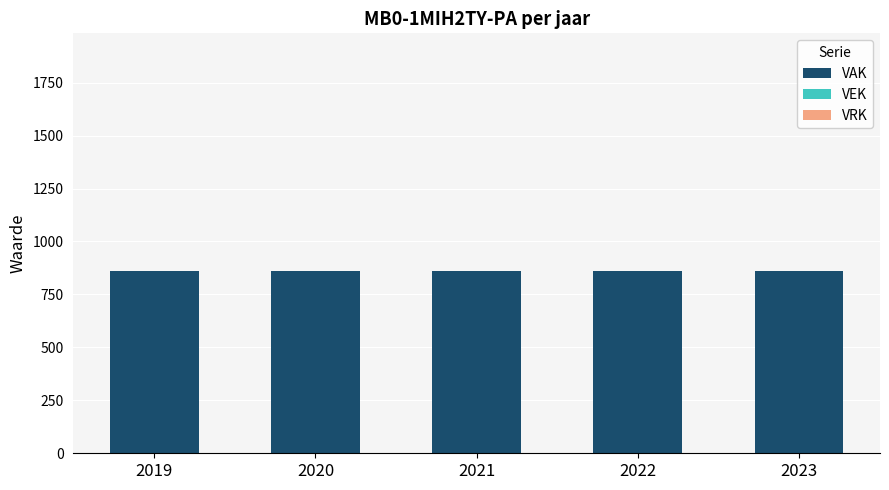

How many groups of bars are there?

5